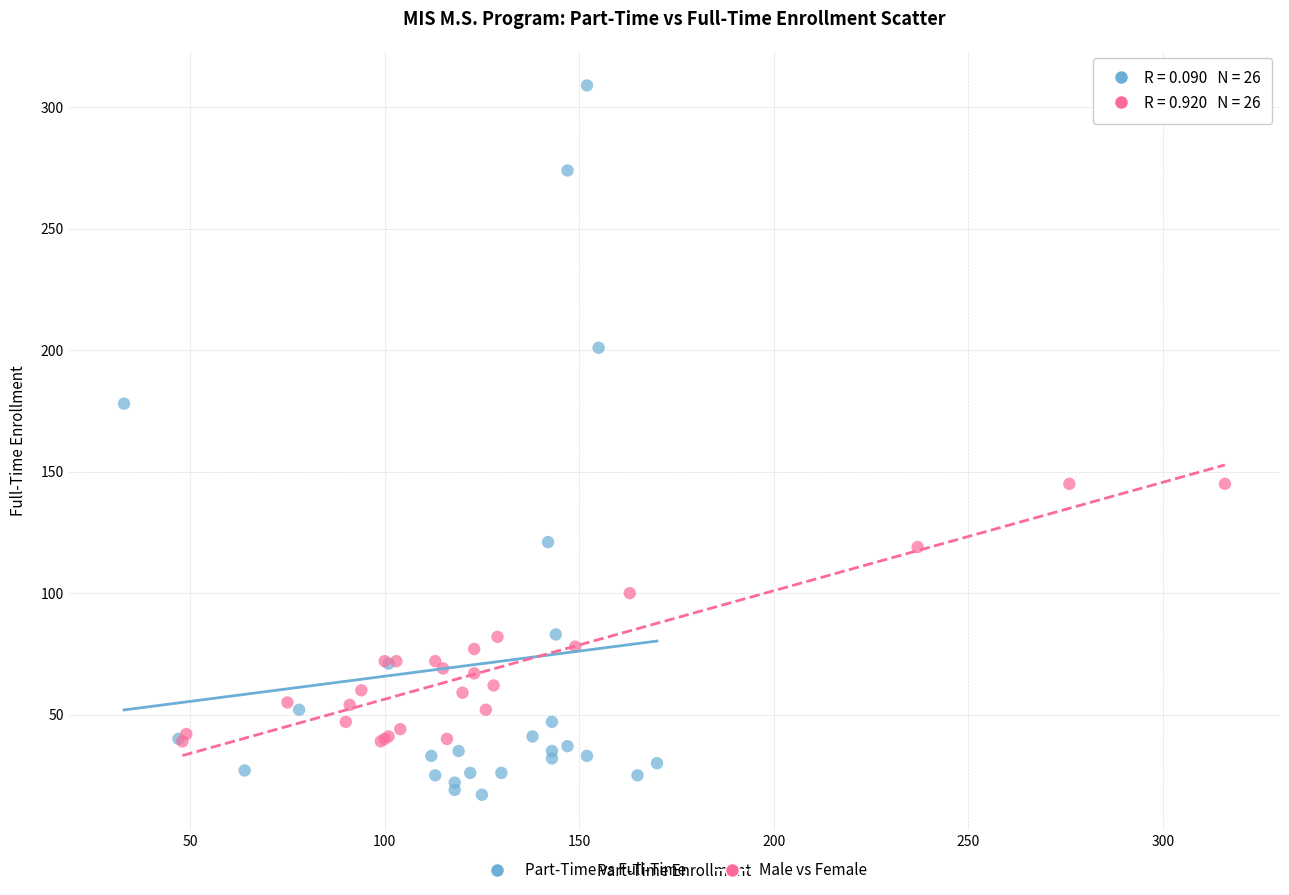

Which series has the widest spread of Y values?

Part-Time vs Full-Time